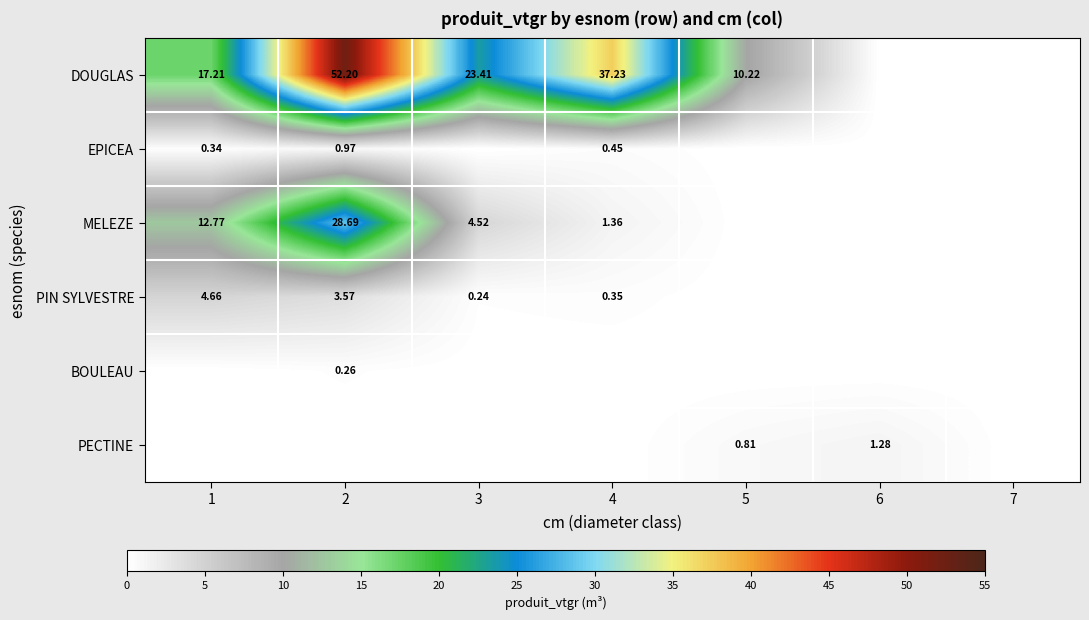

Is the value of DOUGLAS at 4 greater than the value of MELEZE at 1?

Yes